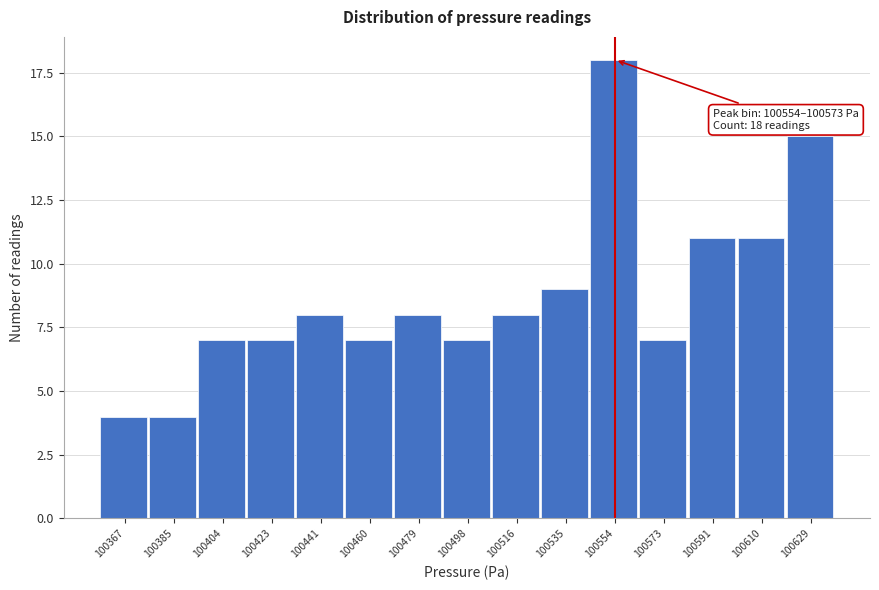

Reading right to left, what are all the values shown in this chart?

15	11	11	7	18	9	8	7	8	7	8	7	7	4	4